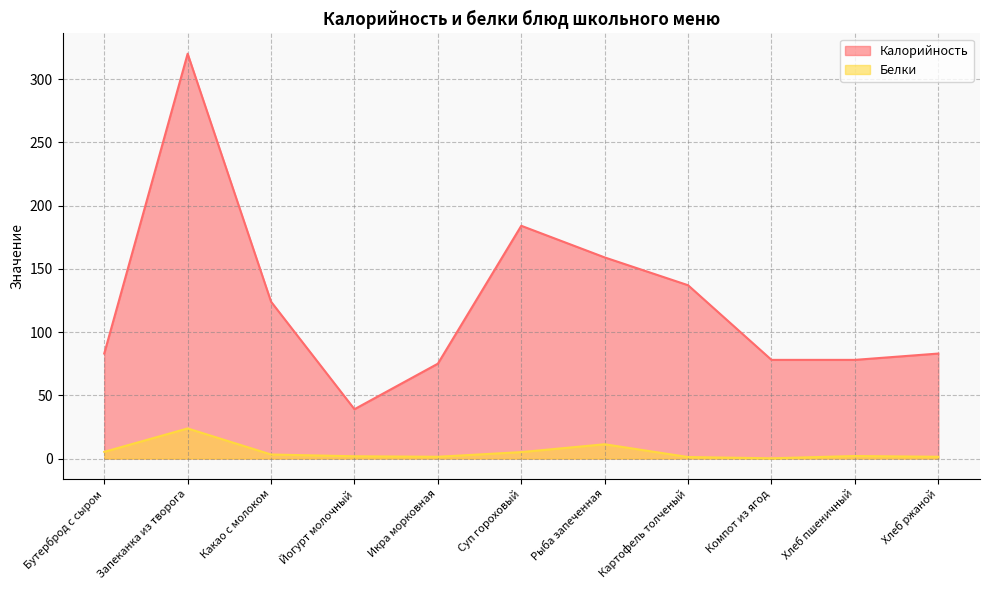

What is the difference between the maximum and minimum values in the Белки series?

23.6